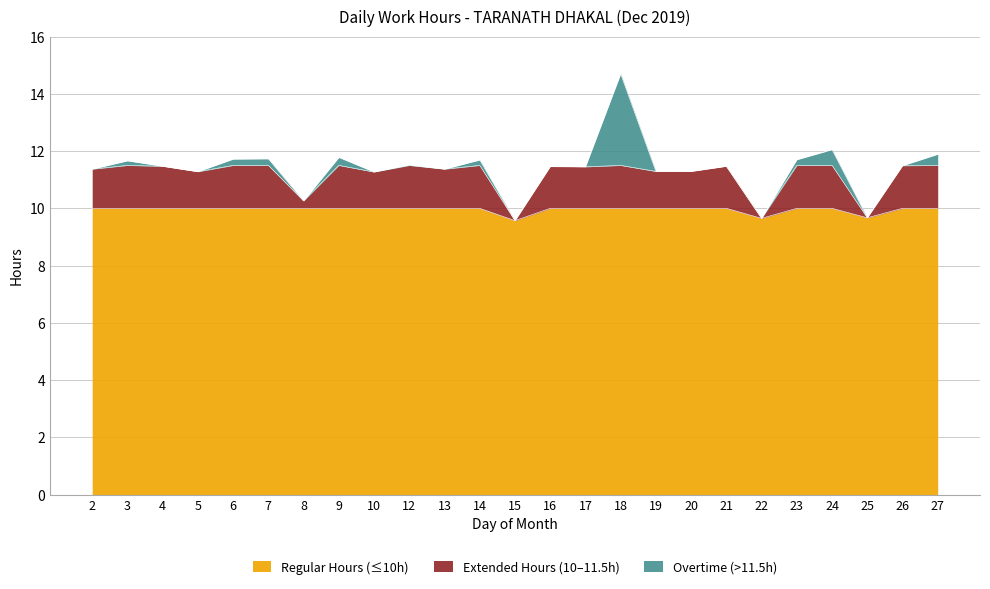

What is the value of the 3rd point from the left?

11.5